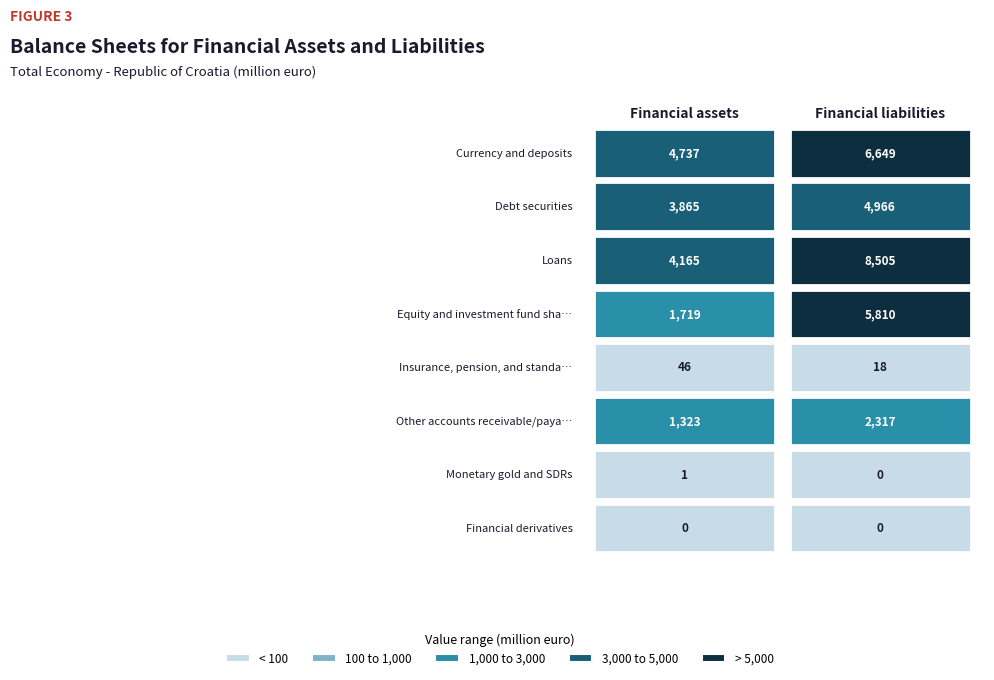

Rank the series at Financial liabilities from lowest to highest value.

Monetary gold and SDRs, Financial derivatives, Insurance, pension, and standardised gu, Other accounts receivable/payable, Debt securities, Equity and investment fund shares/units, Currency and deposits, Loans